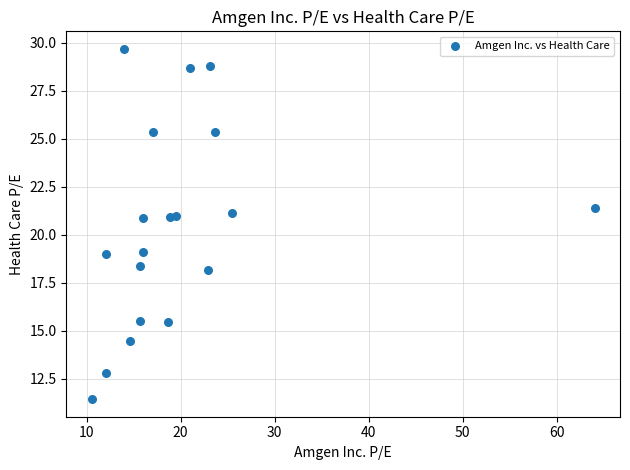

What is the range of X values (max minus min)?

53.5